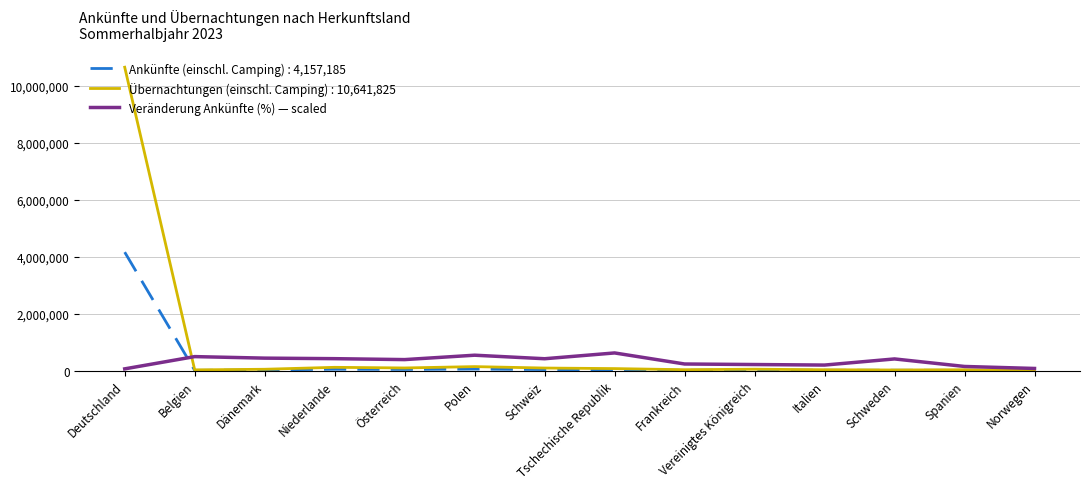

Which series has the largest range (max minus min)?

Übernachtungen (einschl. Camping) : 10,641,825